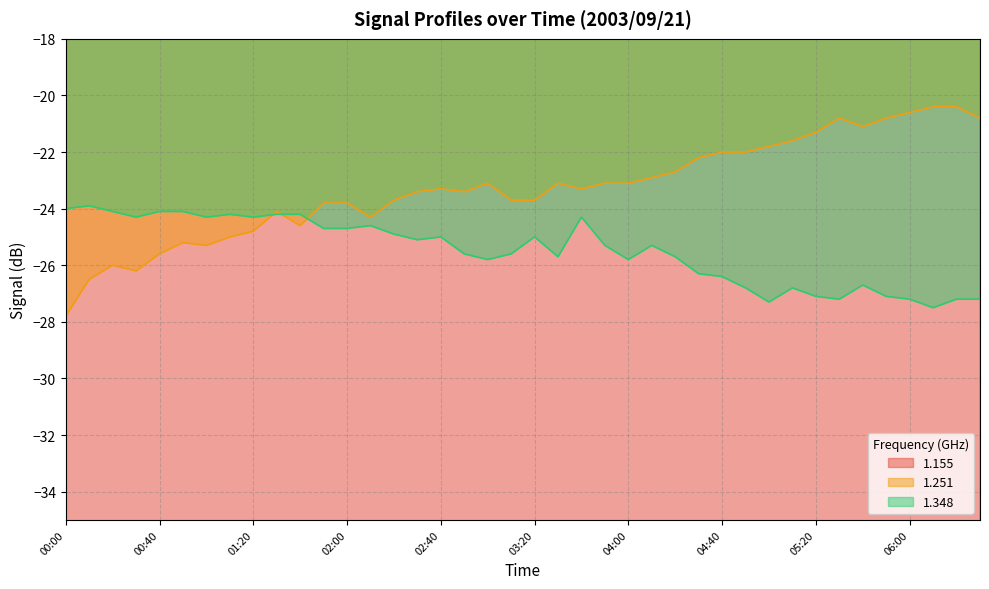

What is the difference between the maximum and minimum values in the 1.155 series?

3.6